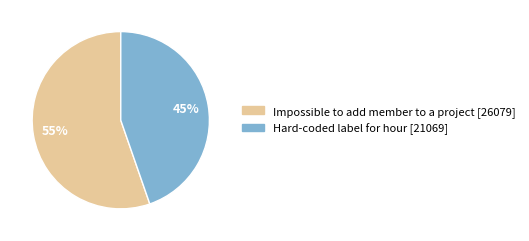

The Hard-coded label for hour [21069] slice represents 45% of the pie. True or false?

True